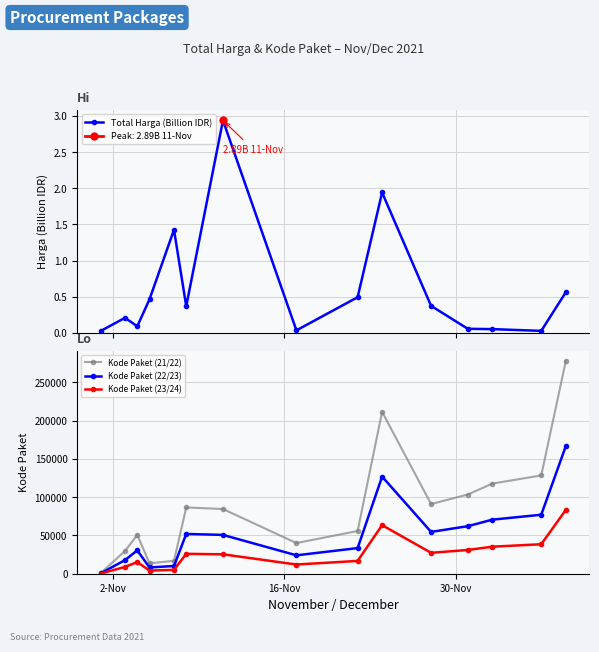

True or false: Kode Paket (22/23) has more than 2 points higher than both neighbors.

True